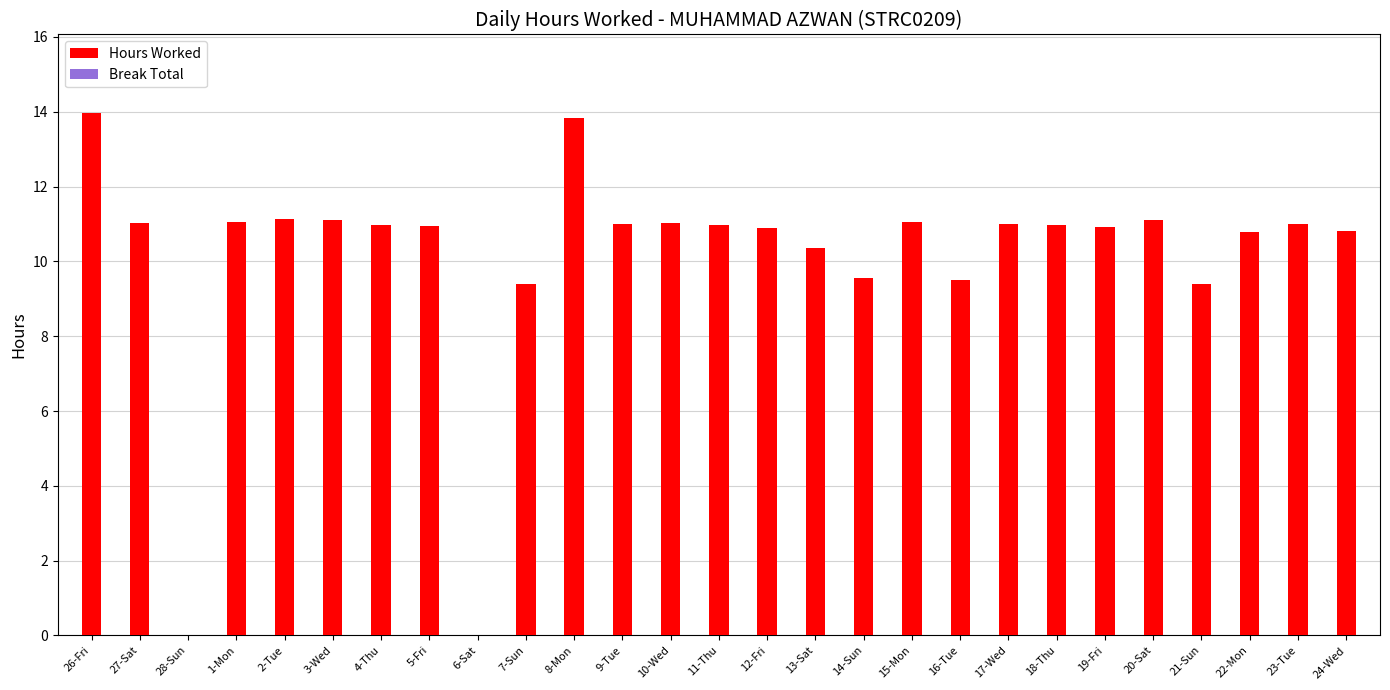

Where does the data first go above 10?

26-Fri